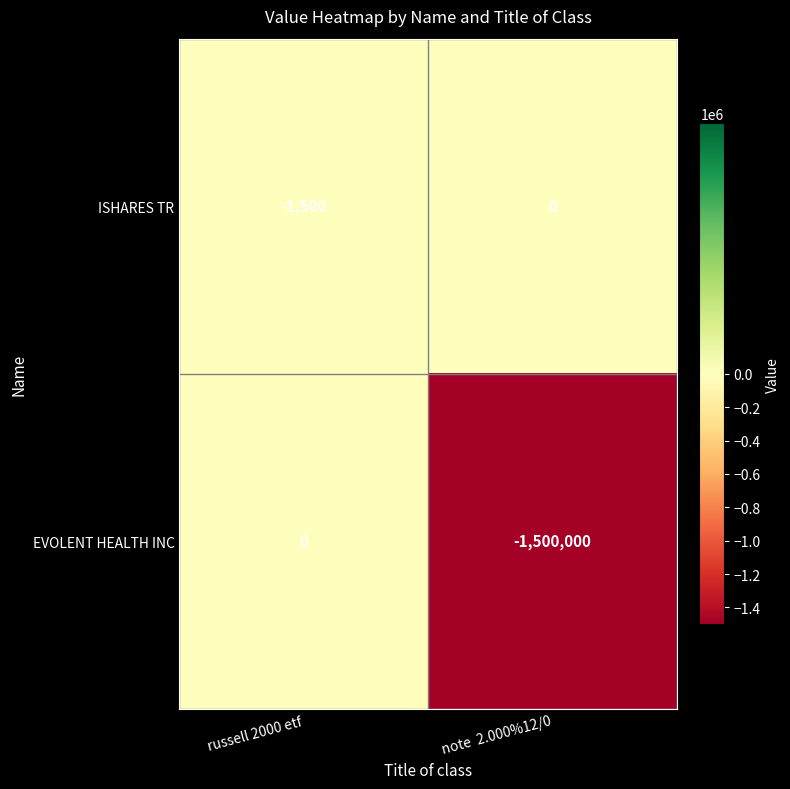

How many categories are shown in the chart?

2